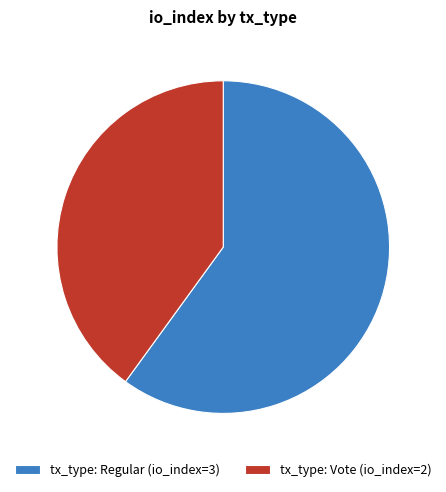

Does any single category account for the majority?

Yes